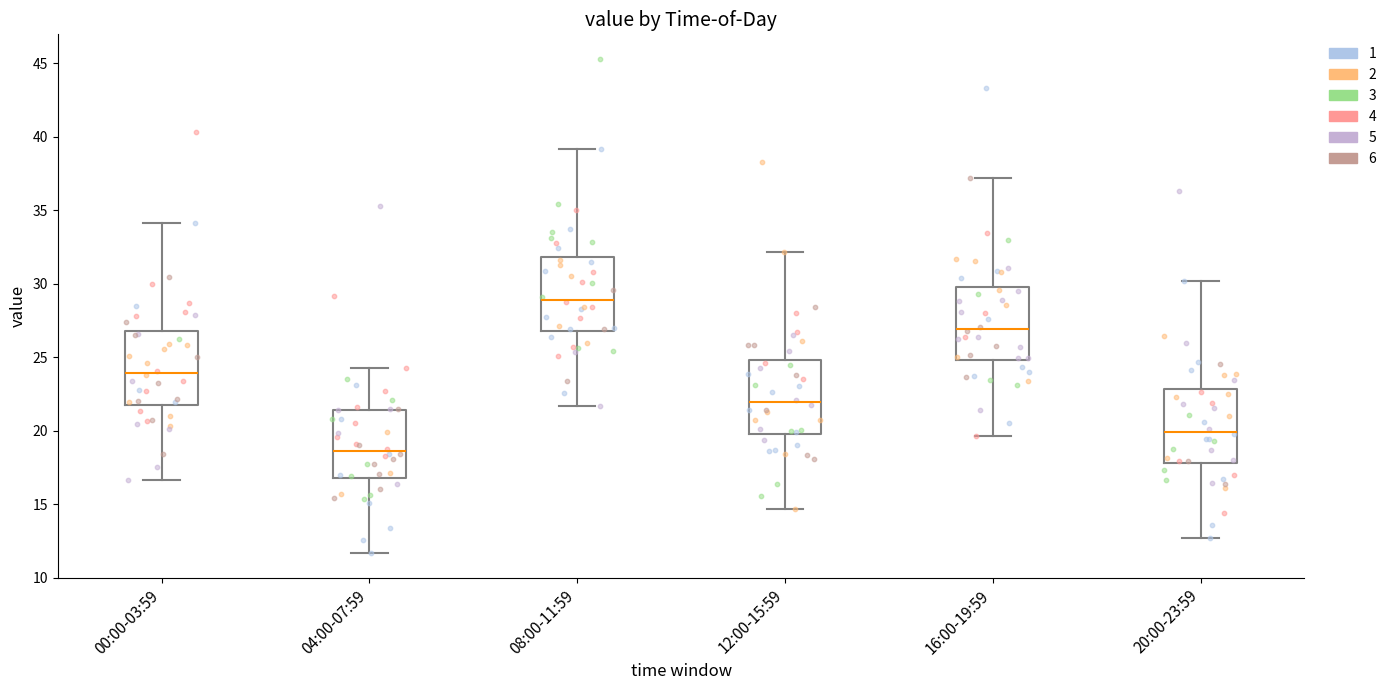

Reading left to right, transcribe this box plot: for each box, give where its median line is, the range the box spans, and where its two whiskers end, as read against the y-axis. The values are not printed on the chart, so give them approximately, as read against the axis.

00:00-03:59: median 24.0, box 22.0 to 27.0, whiskers 16.5 to 34.0
04:00-07:59: median 18.5, box 17.0 to 21.5, whiskers 11.5 to 24.5
08:00-11:59: median 29.0, box 27.0 to 32.0, whiskers 21.5 to 39.0
12:00-15:59: median 22.0, box 20.0 to 25.0, whiskers 14.5 to 32.0
16:00-19:59: median 27.0, box 25.0 to 30.0, whiskers 19.5 to 37.0
20:00-23:59: median 20.0, box 18.0 to 23.0, whiskers 12.5 to 30.0